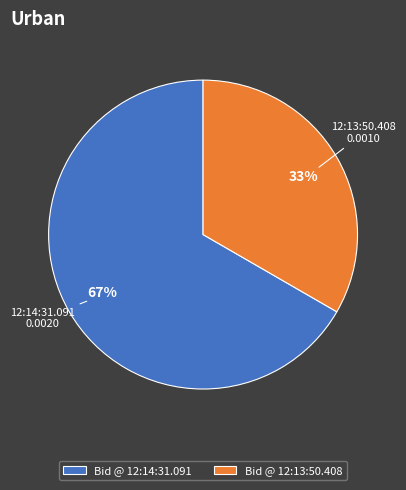

Do Bid @ 12:14:31.091 and Bid @ 12:13:50.408 together represent more than half of the pie?

Yes